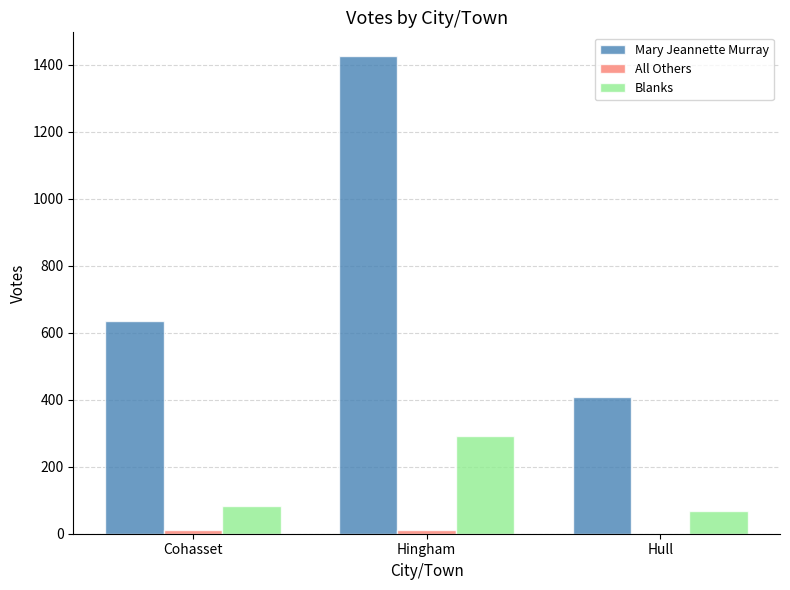

What is the total value across all series at Hingham?

1728